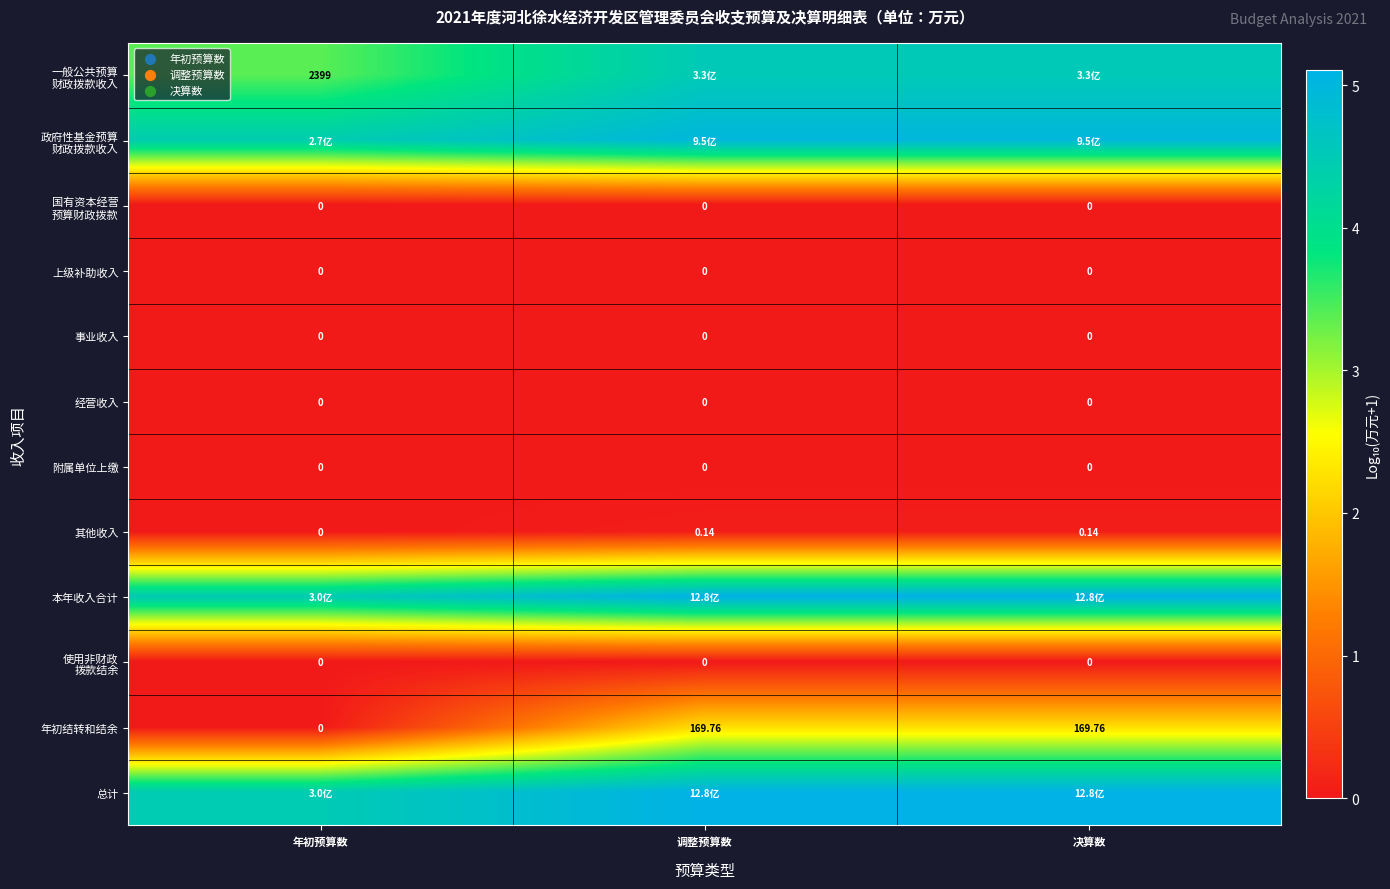

True or false: 国有资本经营 预算财政拨款 has a value of 0.0 at 调整预算数.

True